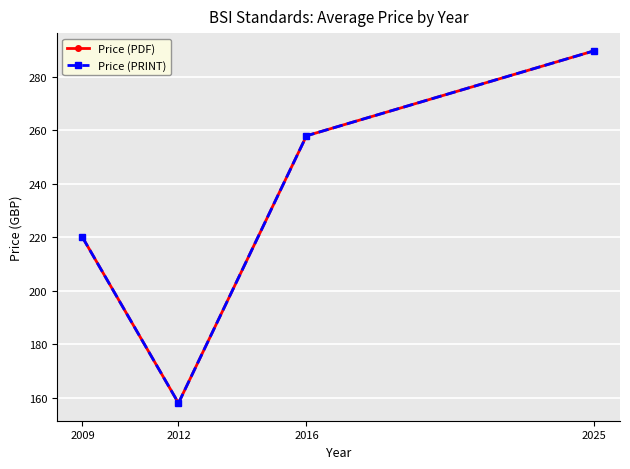

Reading right to left, extract all data points from this chart.

Price (PDF): 289.8	258.0	158.0	220.0
Price (PRINT): 289.8	258.0	158.0	220.0